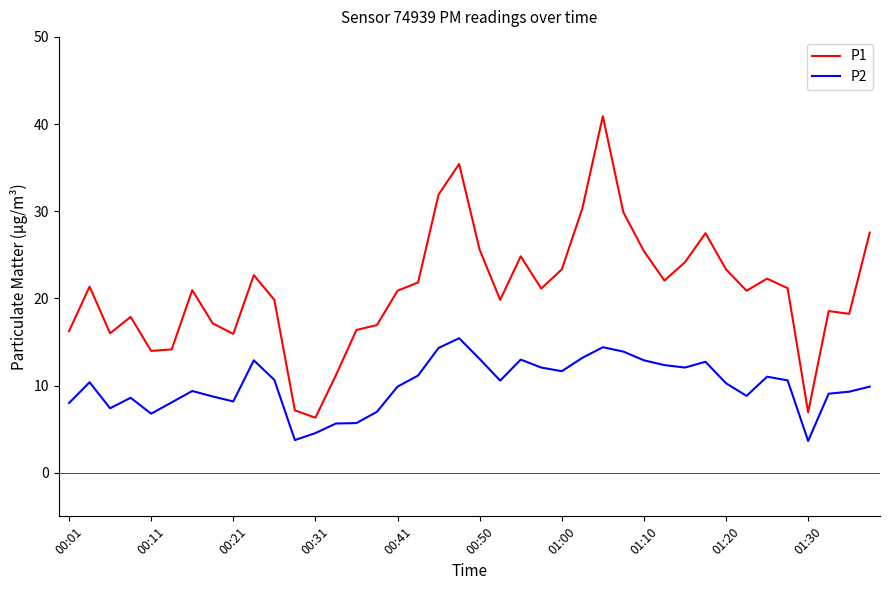

Which series has the largest range (max minus min)?

P1